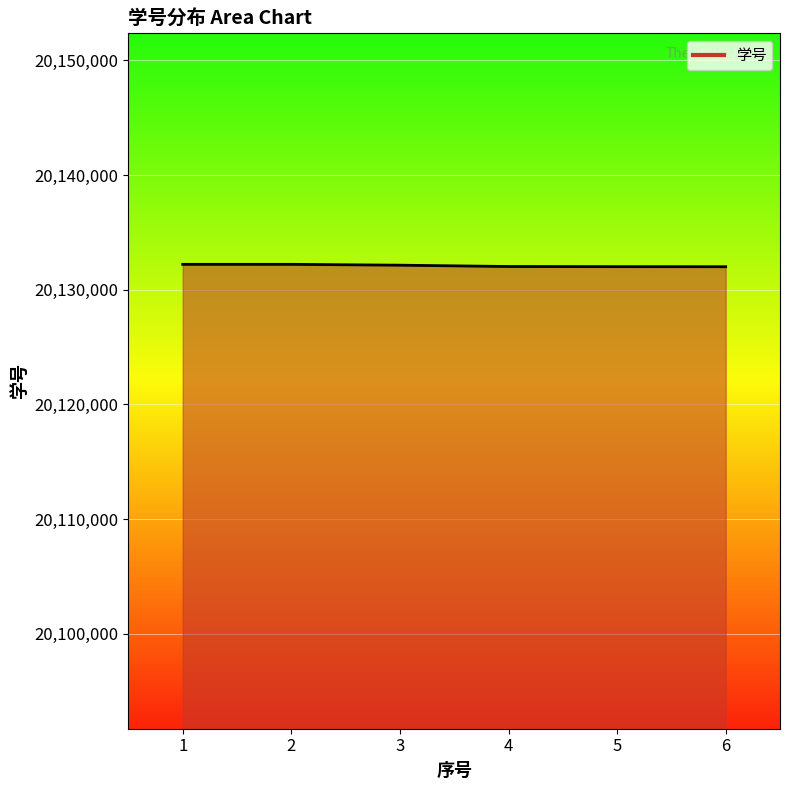

What is the average value?

20132099